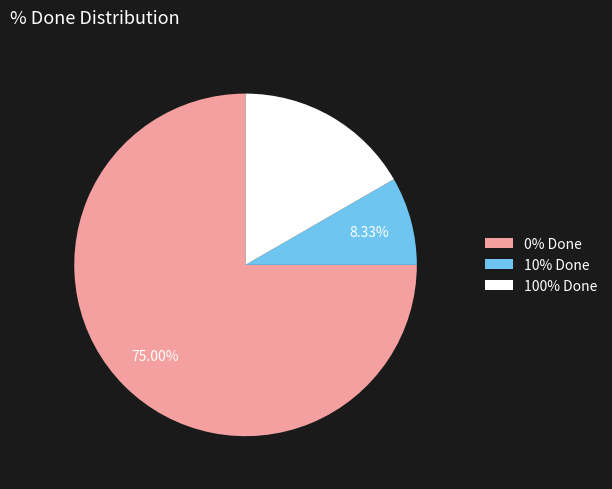

Count the number of slices in the pie.

3